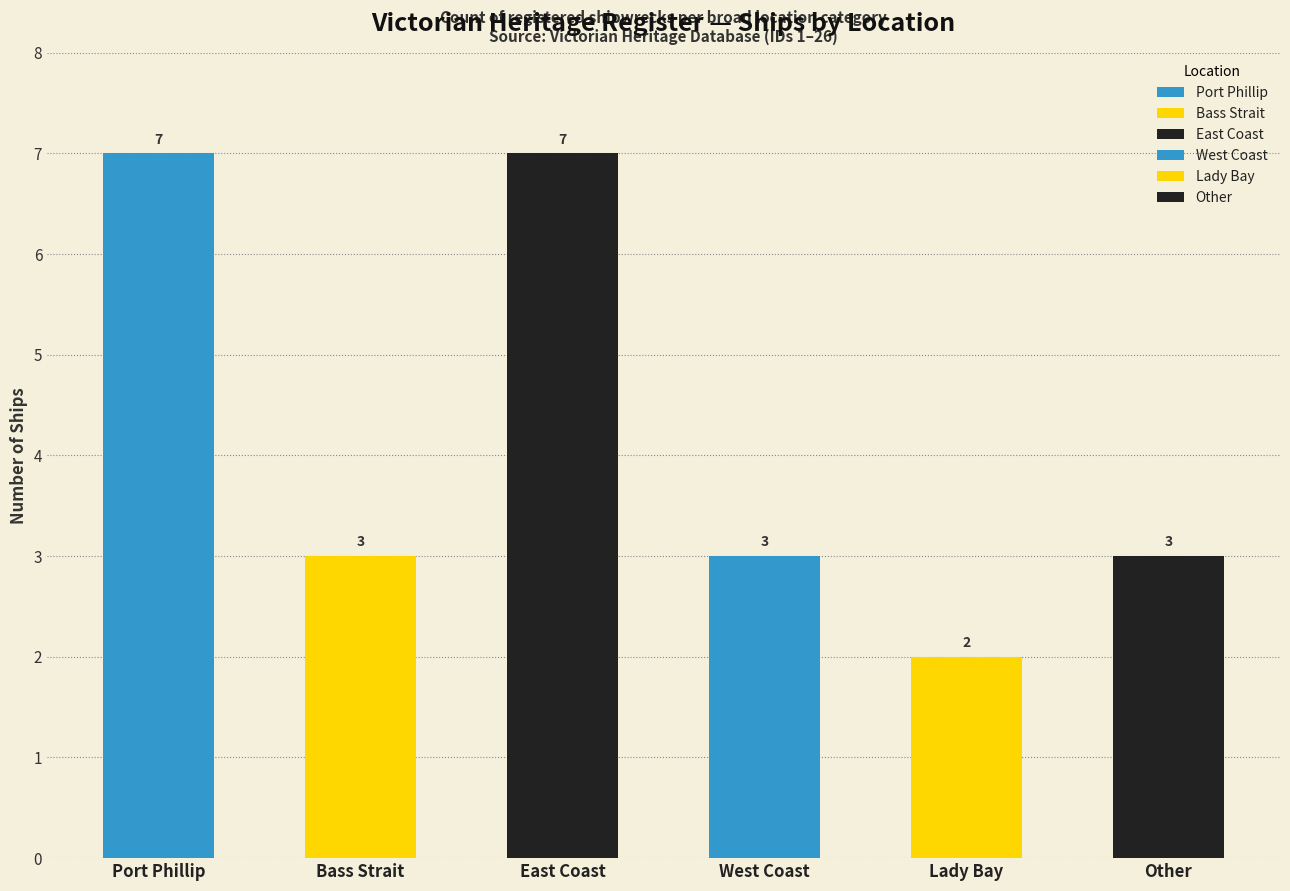

What is the minimum value shown in the chart?

2